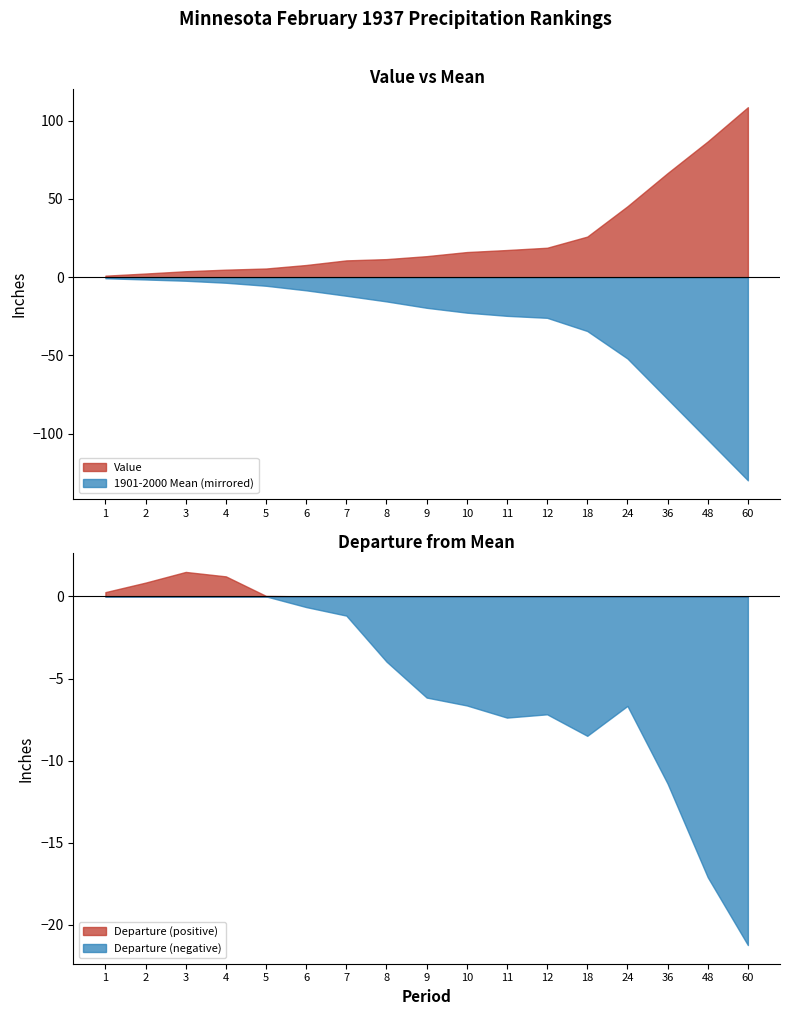

At which label is 1901-2000 Mean closest to 65?

36